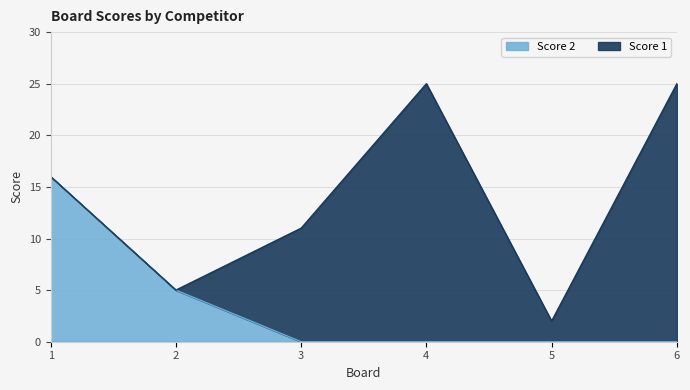

Rank the categories by value from lowest to highest.

3, 4, 5, 6, 2, 1